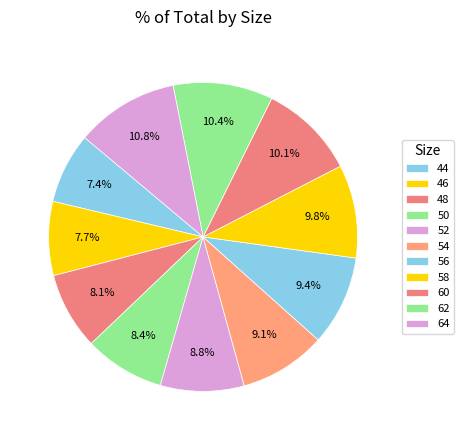

Do 44 and 56 together represent more than half of the pie?

No